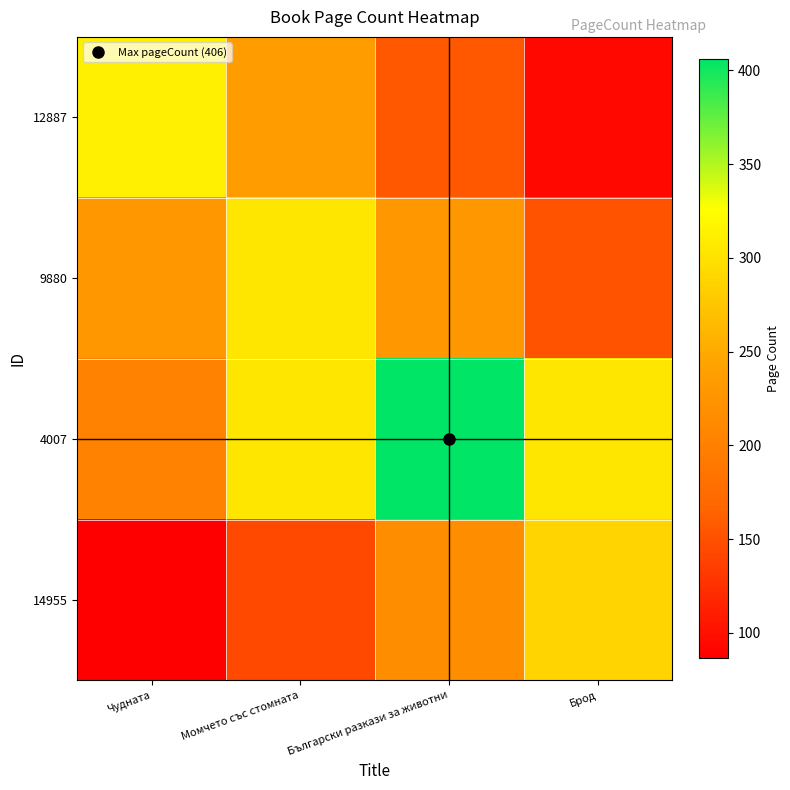

Count the number of data series in this chart.

4